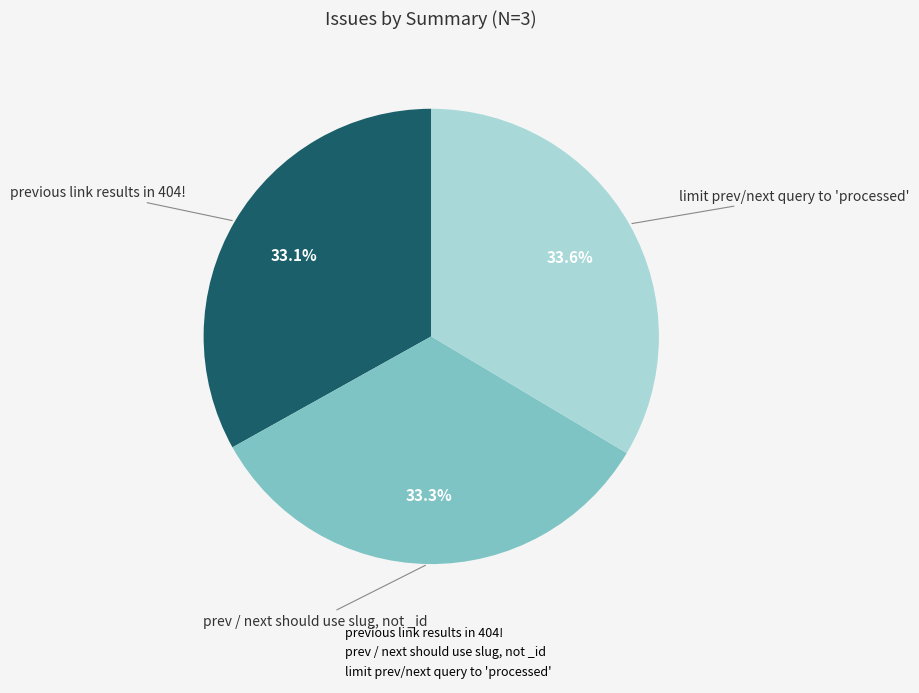

To the nearest percent, what percentage of the pie is limit prev/next query to 'processed'?

34%